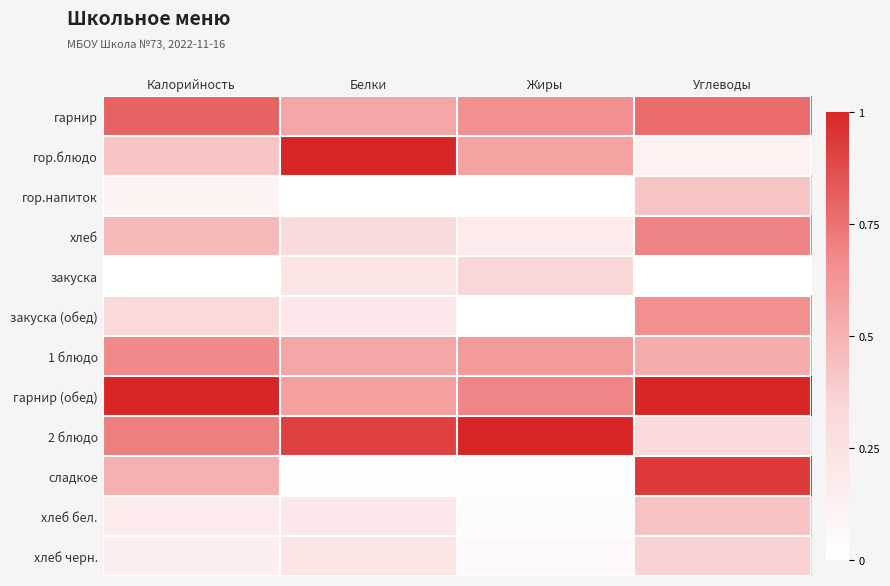

What is the greatest value displayed?

1.0